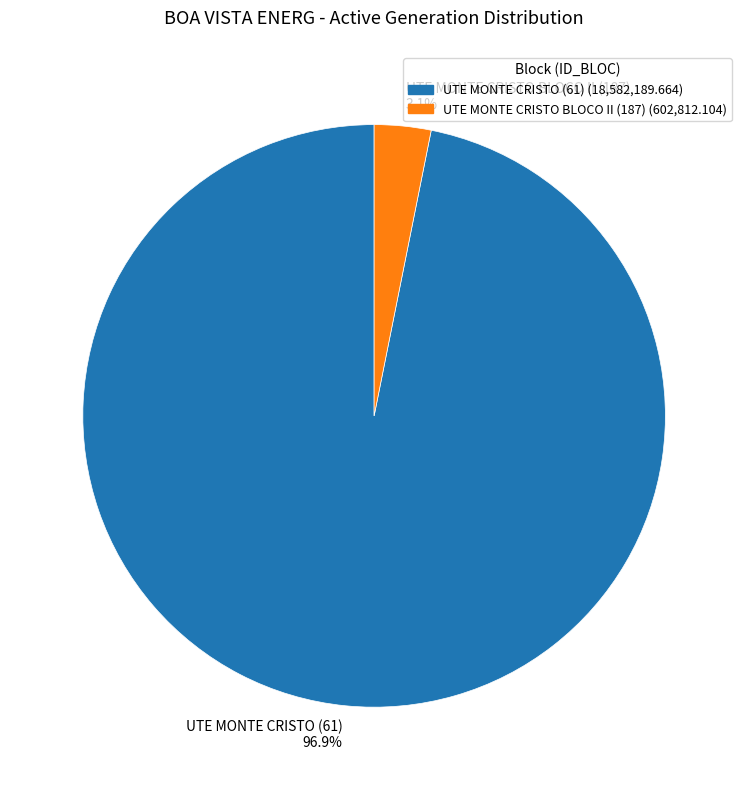

What percentage is NOT represented by UTE MONTE CRISTO BLOCO II (187) 3.1%?

96.9%